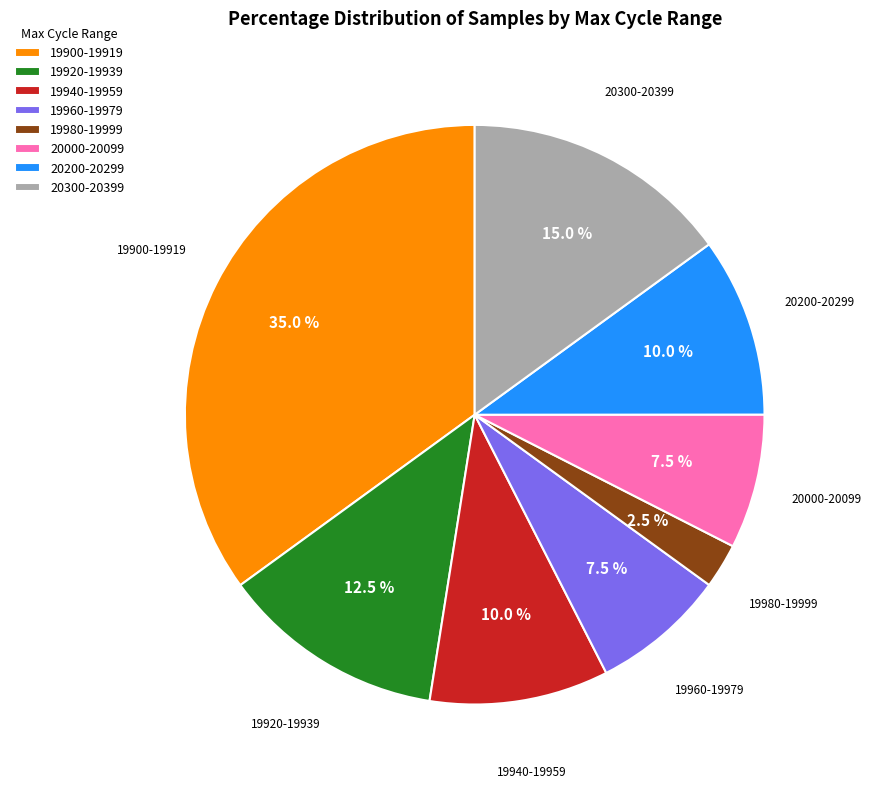

Which category has the smallest portion of the pie?

19980-19999